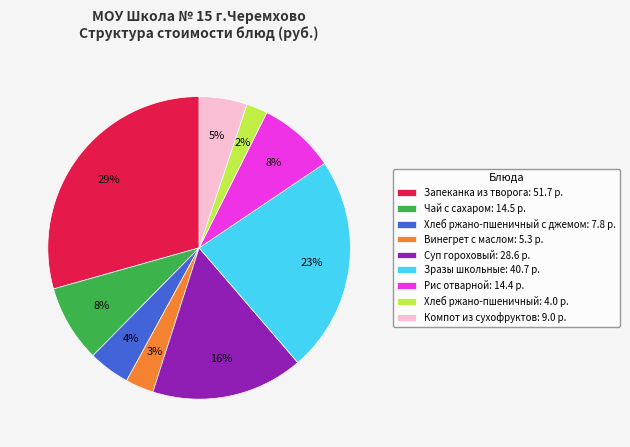

To the nearest percent, what percentage of the pie is Суп гороховый: 28.6 р.?

16%